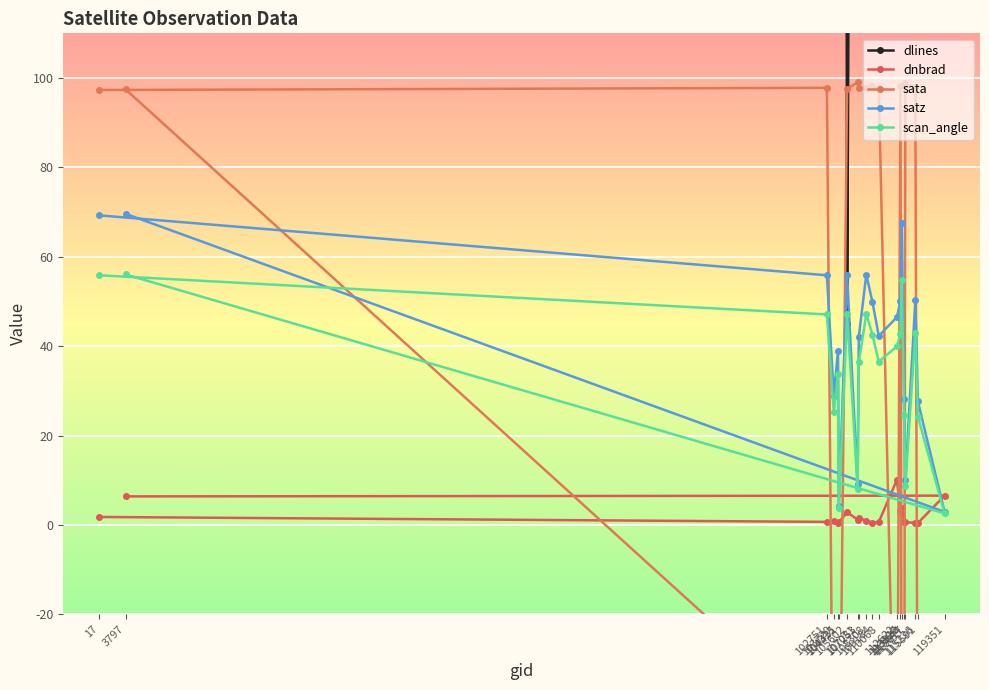

What is the label of the 8th point from the right?

113127